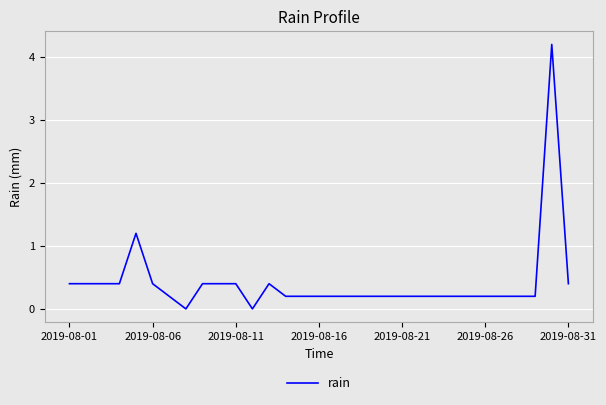

True or false: there are more than 1 points higher than both neighbors.

True